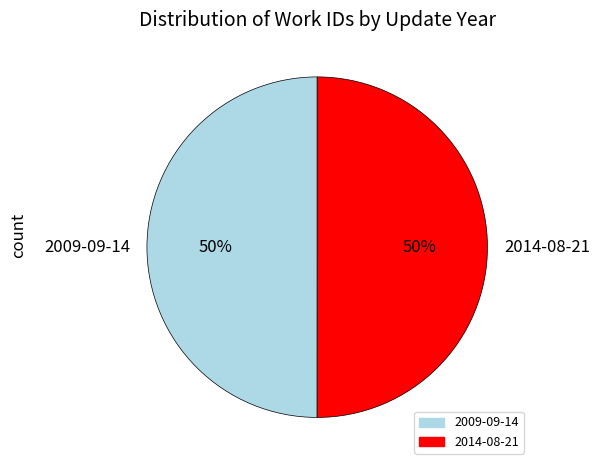

Approximately how many times larger is the value at 2009-09-14 compared to 2014-08-21?

1.0